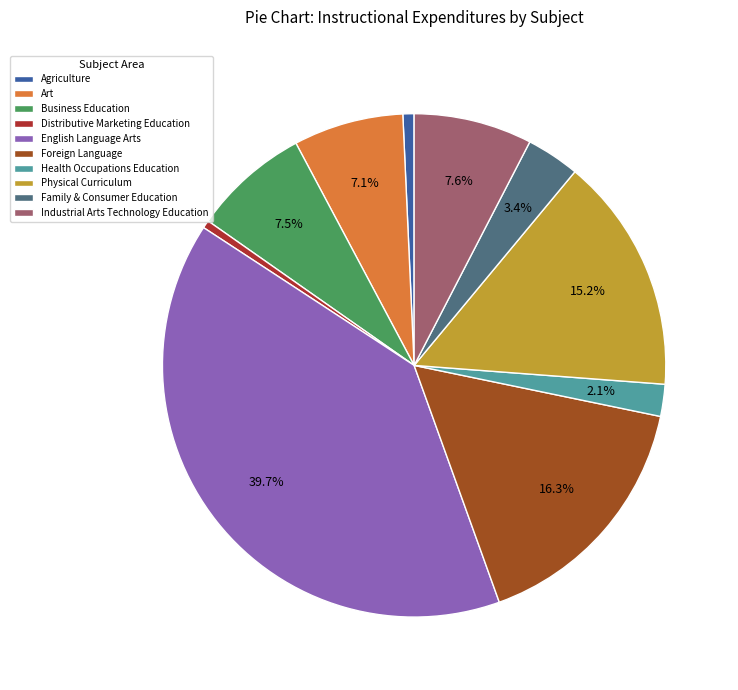

To the nearest percent, what is the difference between the Art and Physical Curriculum slice percentages?

8%